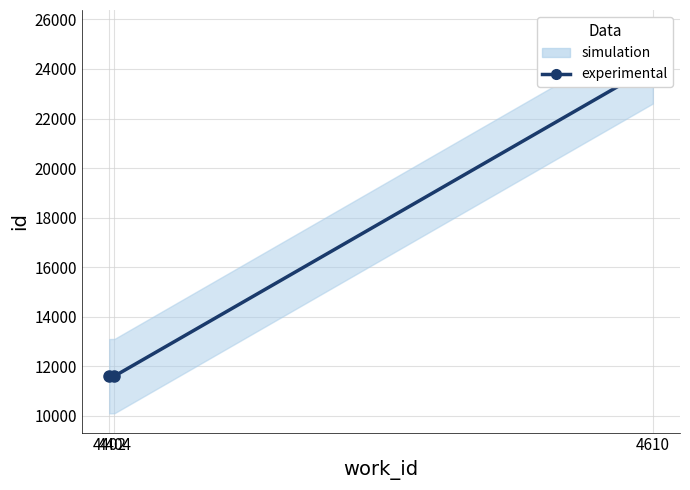

At which label does the data first exceed 11603?

4610